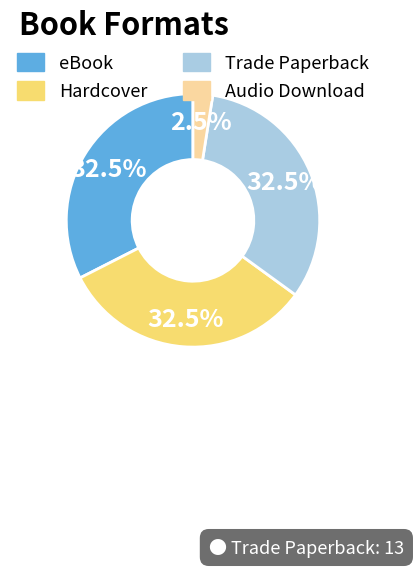

Does Hardcover represent more than half of the total?

No